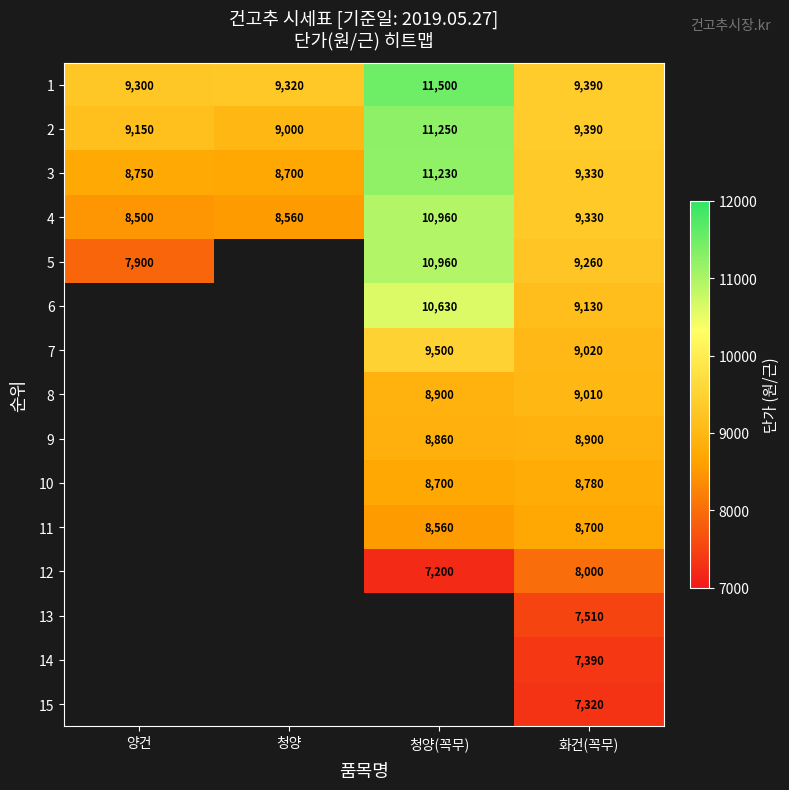

At which label is 3 closest to 9965?

화건(꼭무)